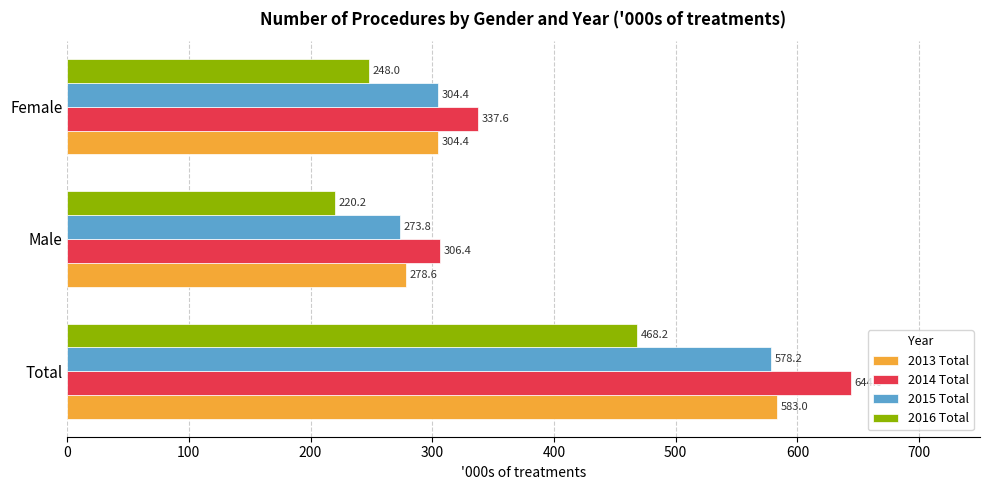

Which series has the largest total across all categories?

2014 Total